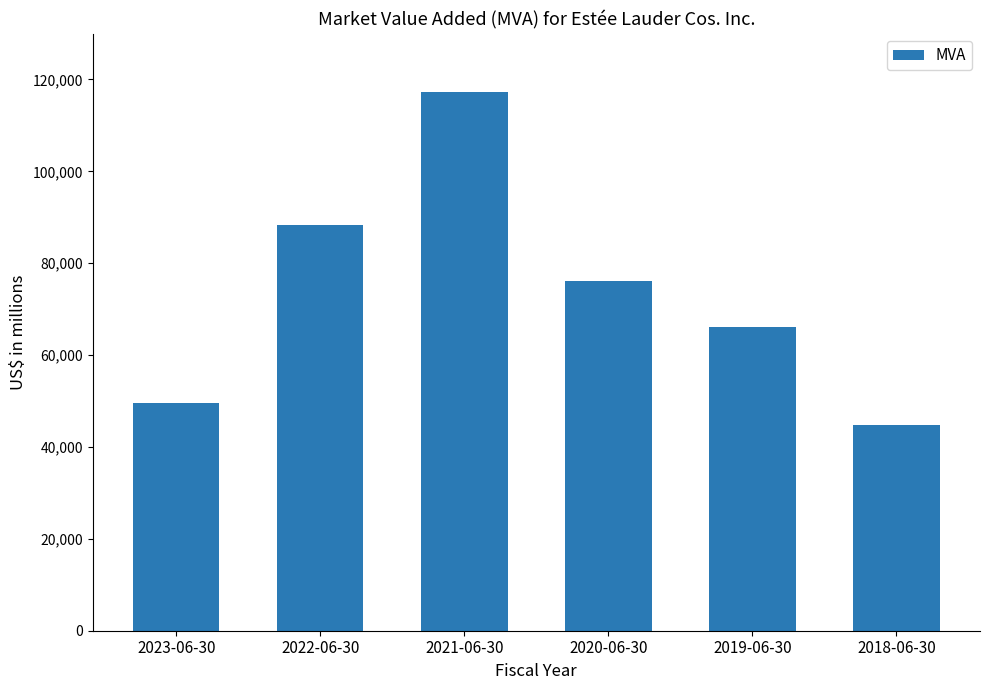

Reading left to right, transcribe all the data shown in this chart.

2023-06-30=49476	2022-06-30=88373	2021-06-30=117207	2020-06-30=76190	2019-06-30=66166	2018-06-30=44698